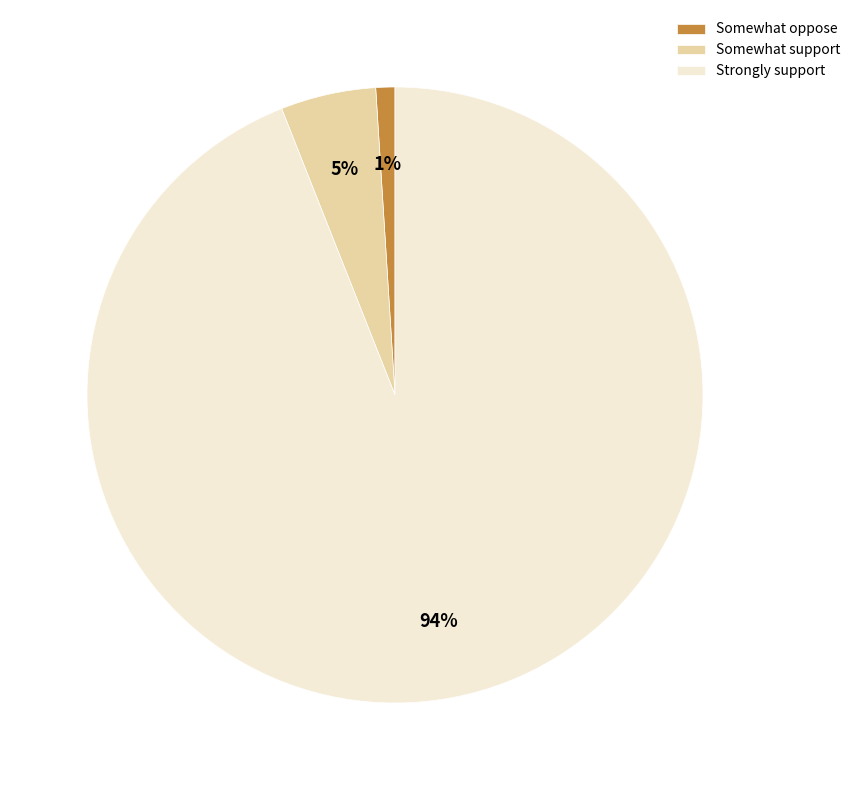

Between Somewhat oppose and Somewhat support, which is larger?

Somewhat support